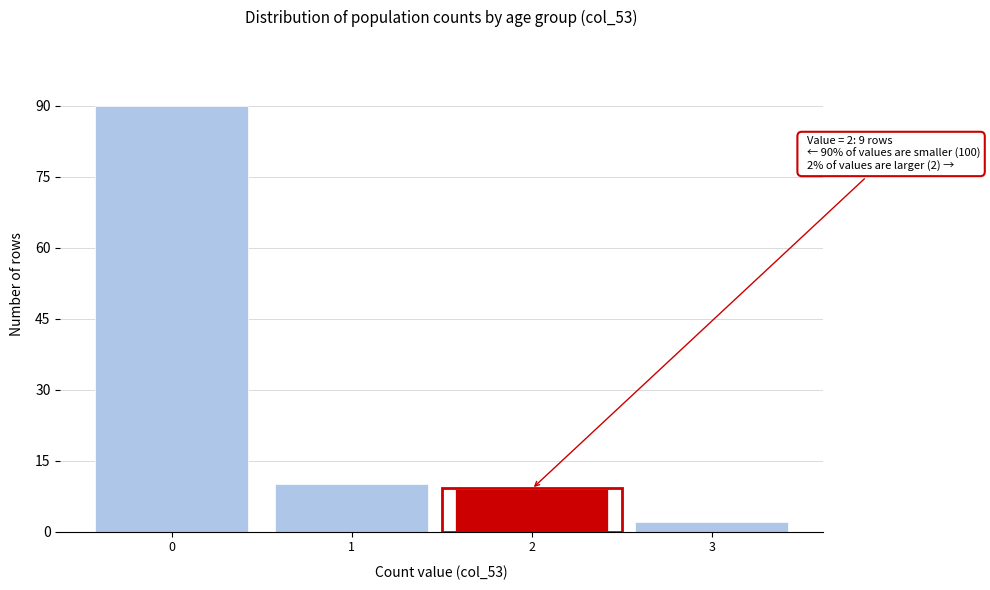

Reading left to right, list all the values displayed in this chart.

0=90	1=10	2=9	3=2